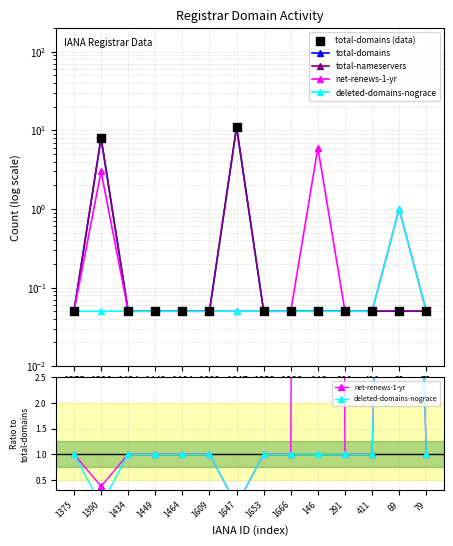

Is the value of net-renews-1-yr at 1647 greater than the value of deleted-domains-nograce at 1666?

No